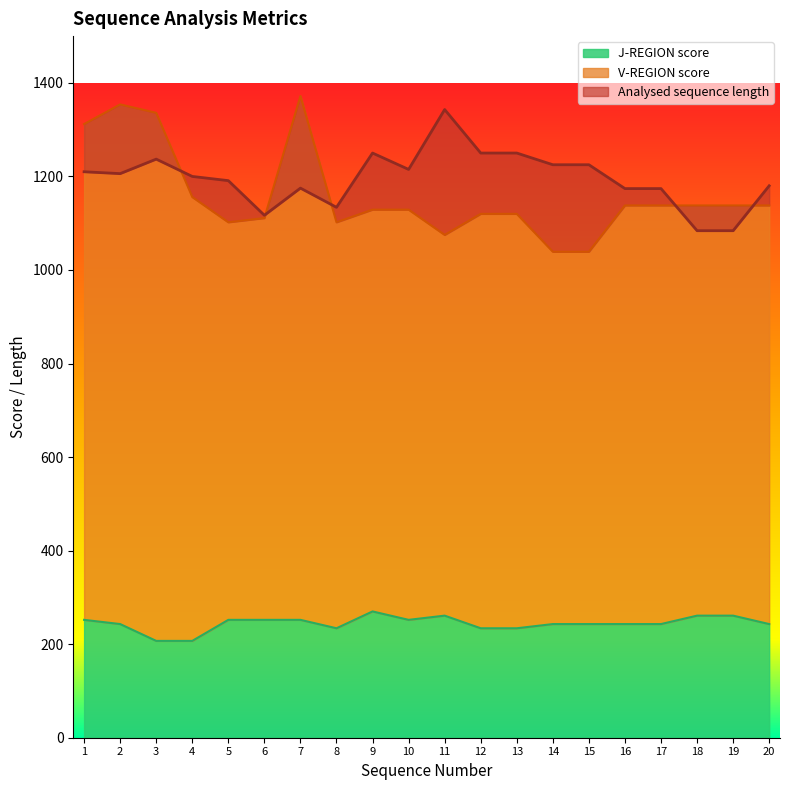

What is the value of the Analysed sequence length point at the 19th from the left?

1084